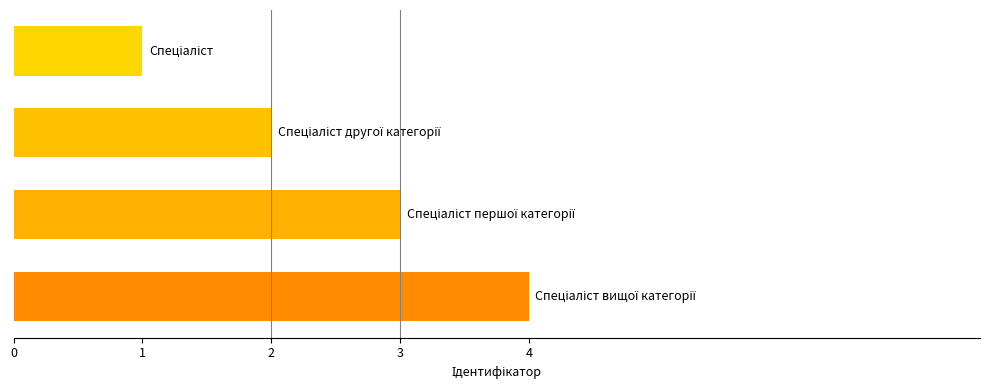

What is the maximum value shown in the chart?

4